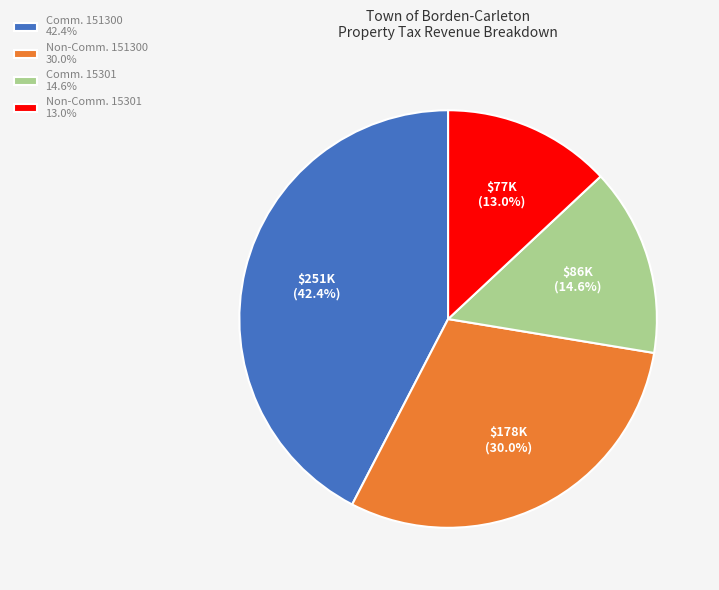

Combined, what portion of the pie is Comm. 15301 14.6% and Non-Comm. 15301 13.0%?

27.6%